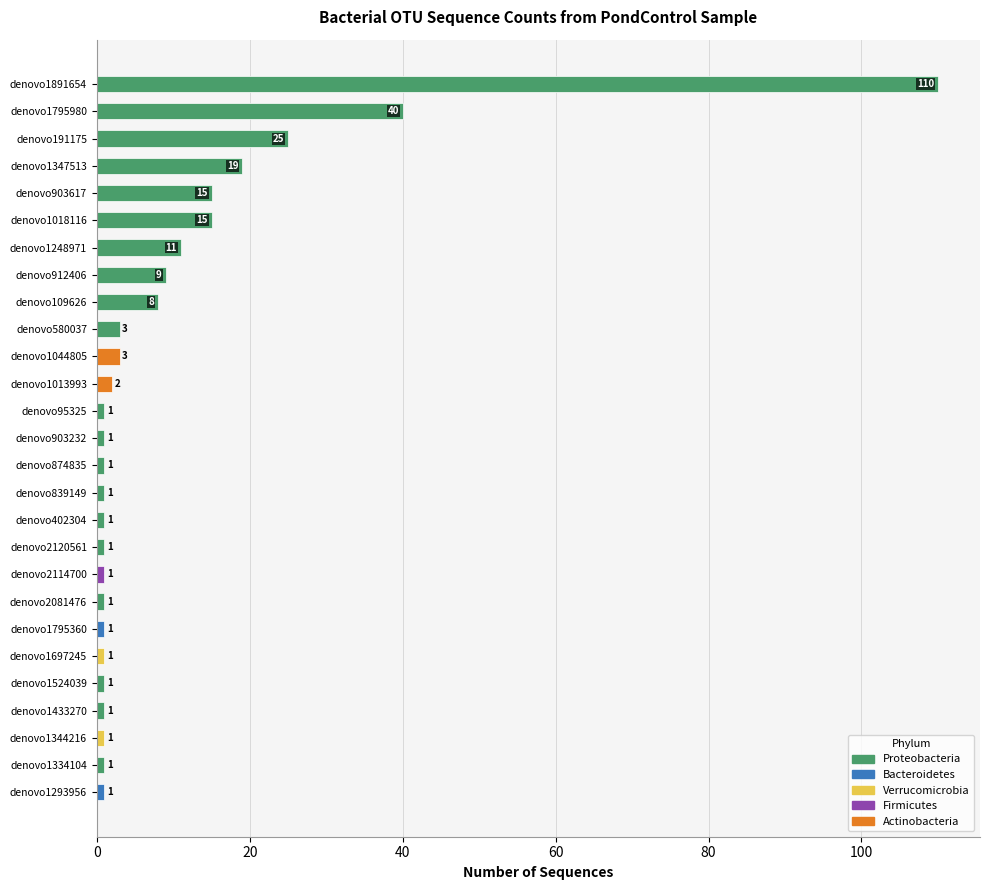

Does the chart contain stacked bars?

No